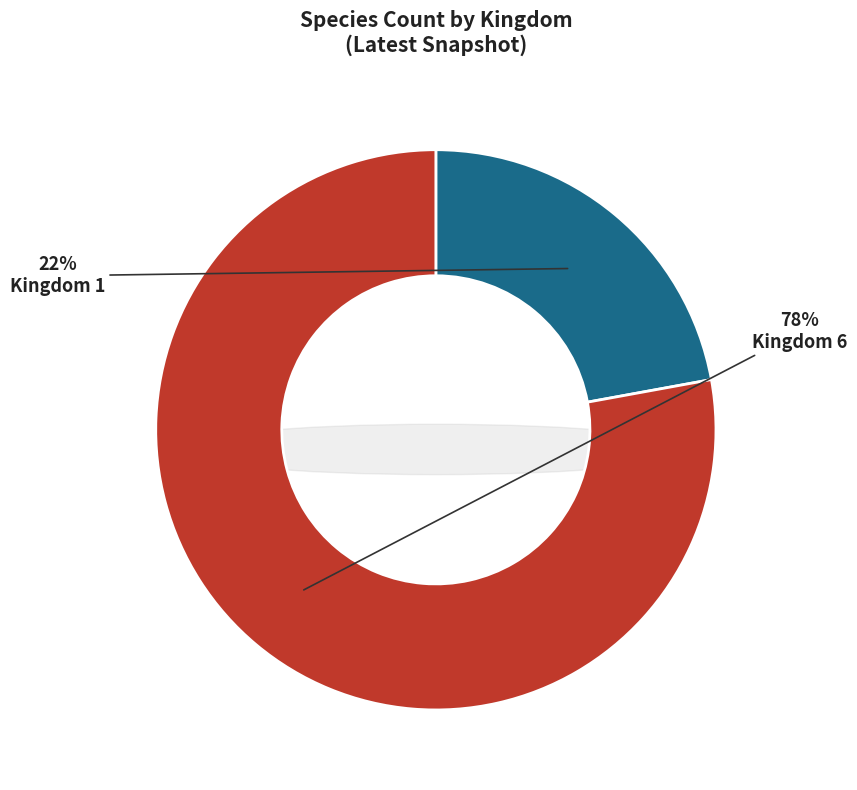

What percentage is the 6 slice, to the nearest percent?

78%